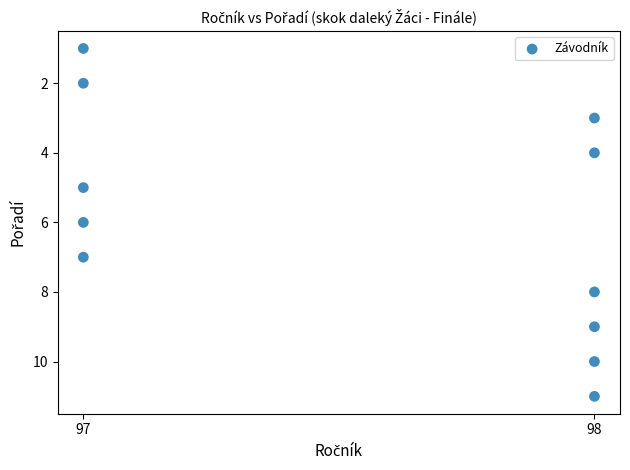

What is the average X value?

98